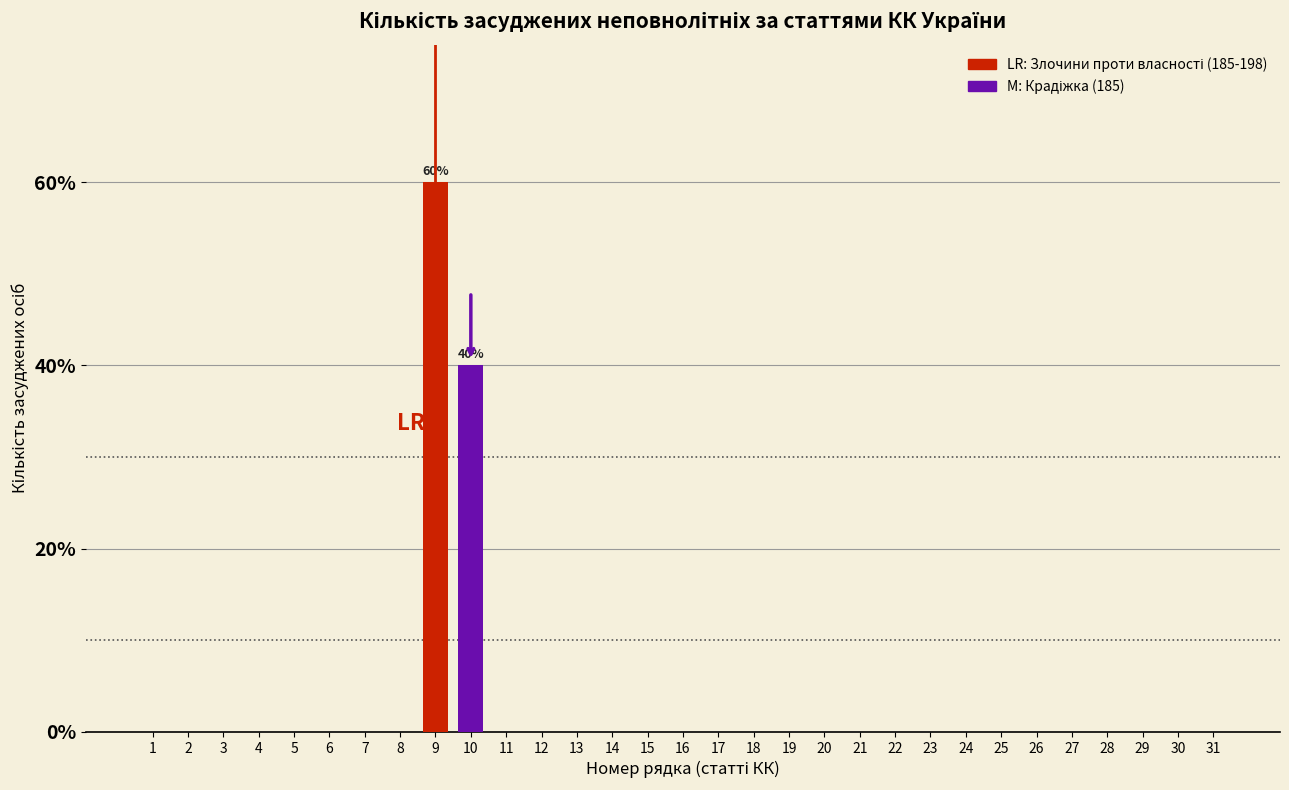

At which label is the value closest to 30?

10